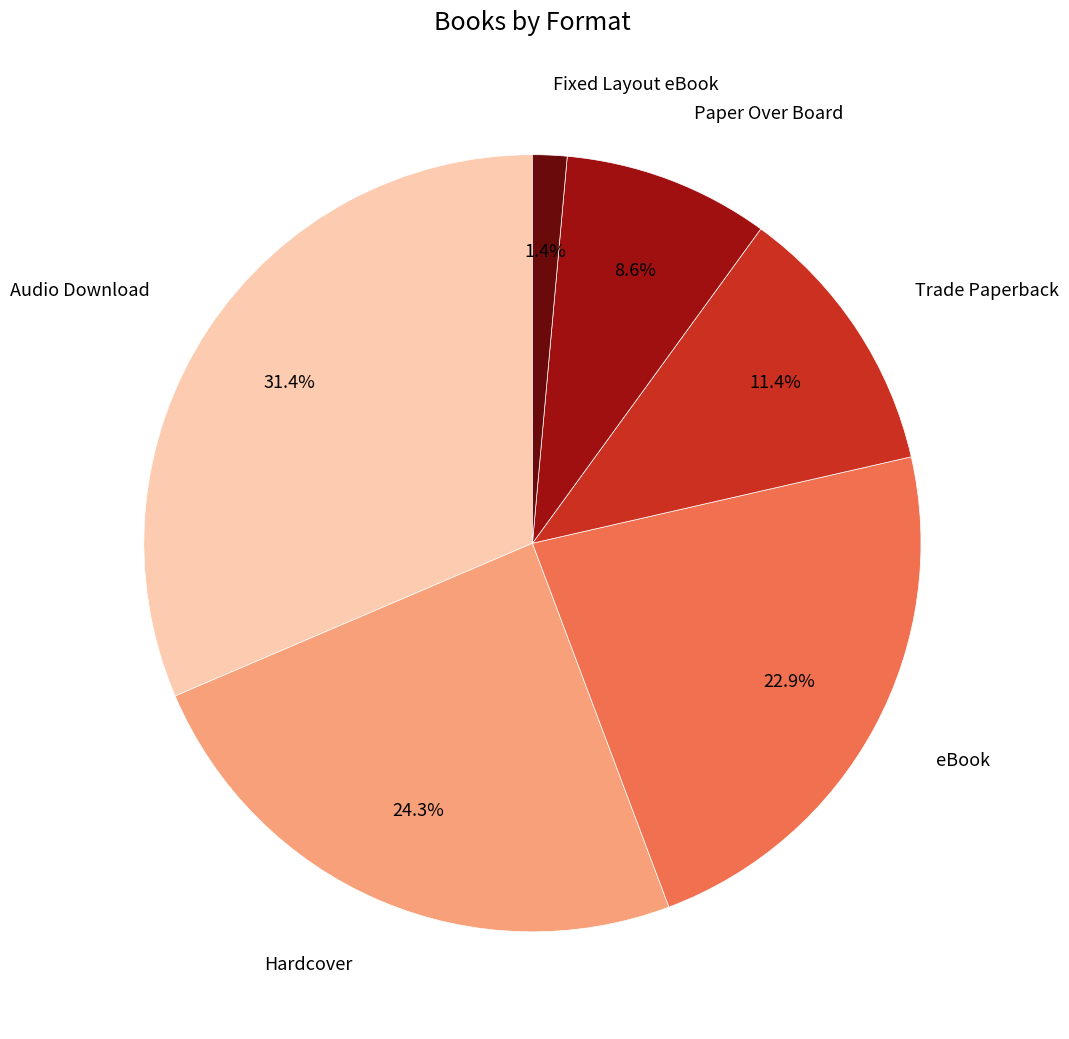

Is there a majority slice in this chart?

No